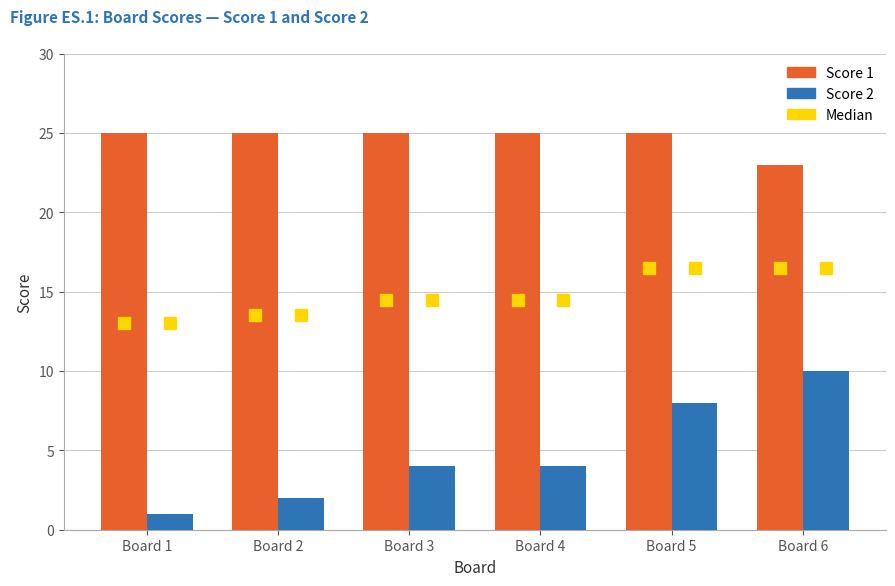

Reading left to right, list all the values displayed in this chart.

Score 1: 25	25	25	25	25	23
Score 2: 1	2	4	4	8	10